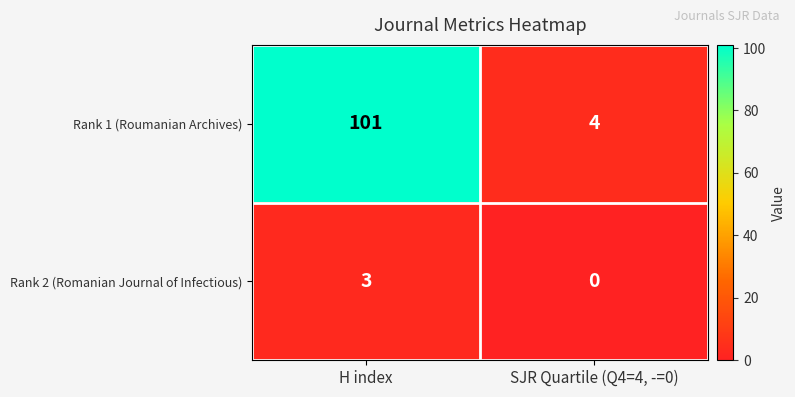

What is the difference between the highest and lowest values at H index?

98